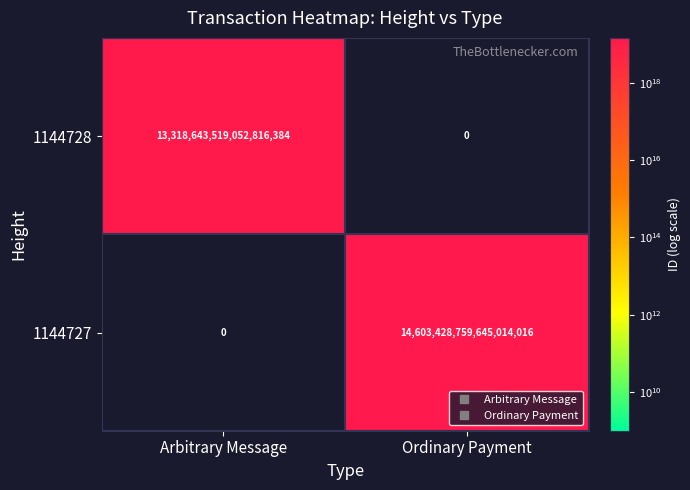

How many values in the 1144727 series are below 14603428759645014016?

1